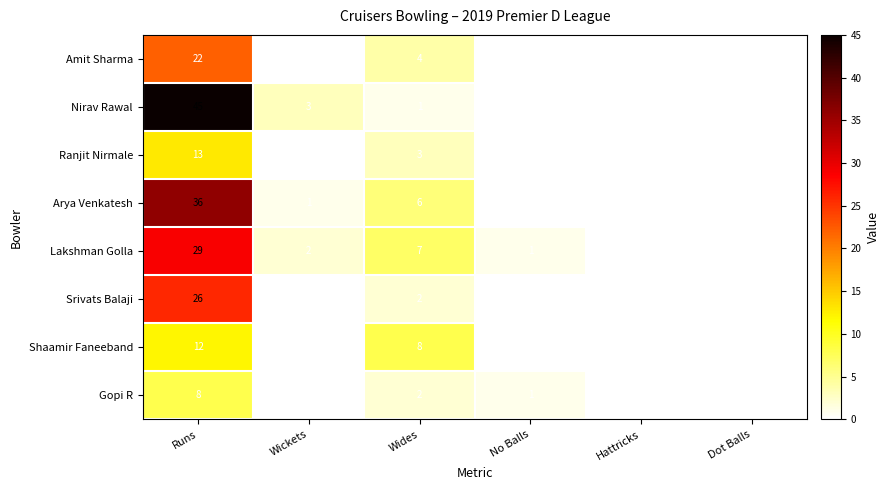

The value of Srivats Balaji at Wides is 3. True or false?

False